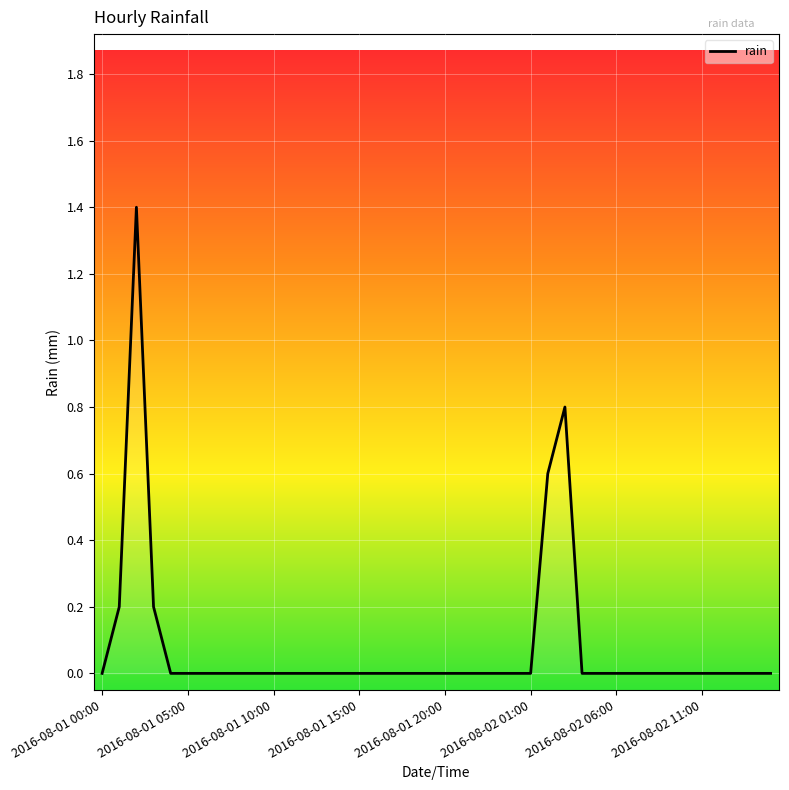

What is the greatest value displayed?

1.4